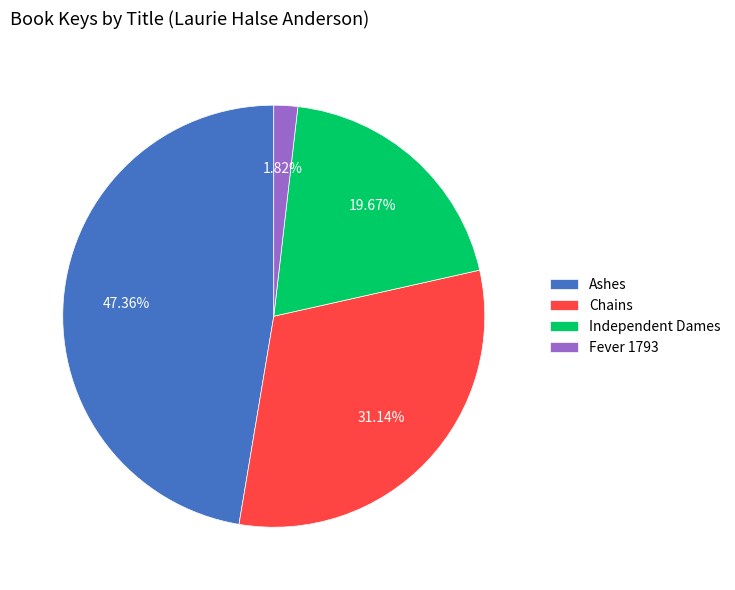

Which slice is the smallest?

Fever 1793